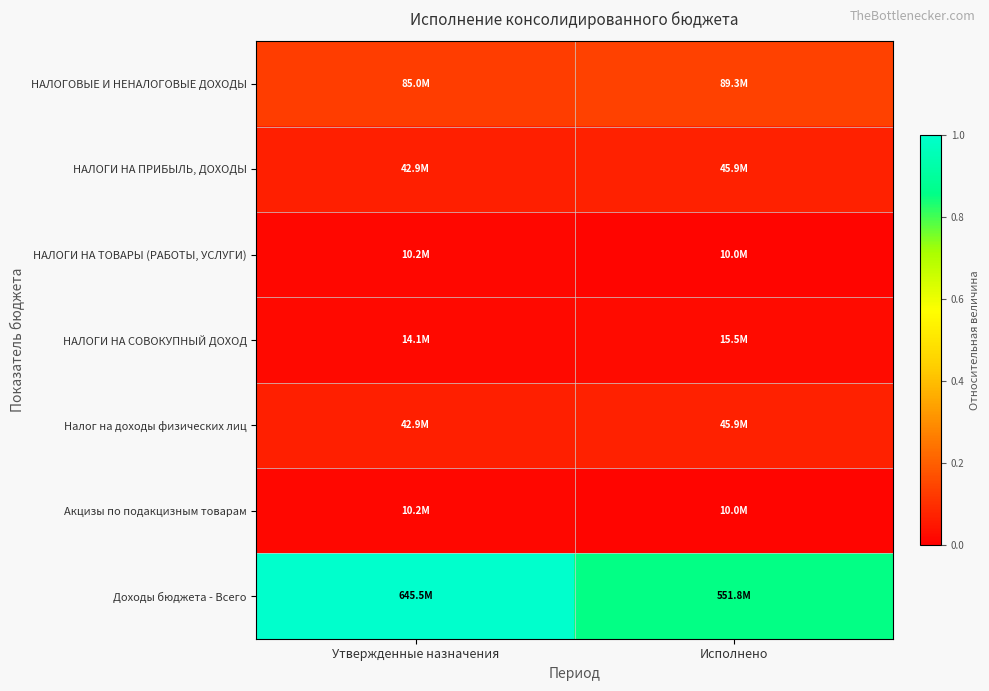

Which category has the highest value across all series?

Утвержденные назначения